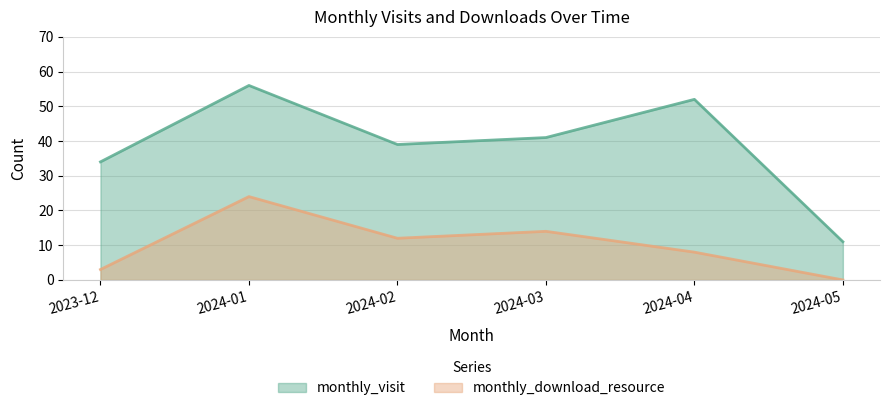

True or false: monthly_visit and monthly_download_resource intersect in this chart.

False